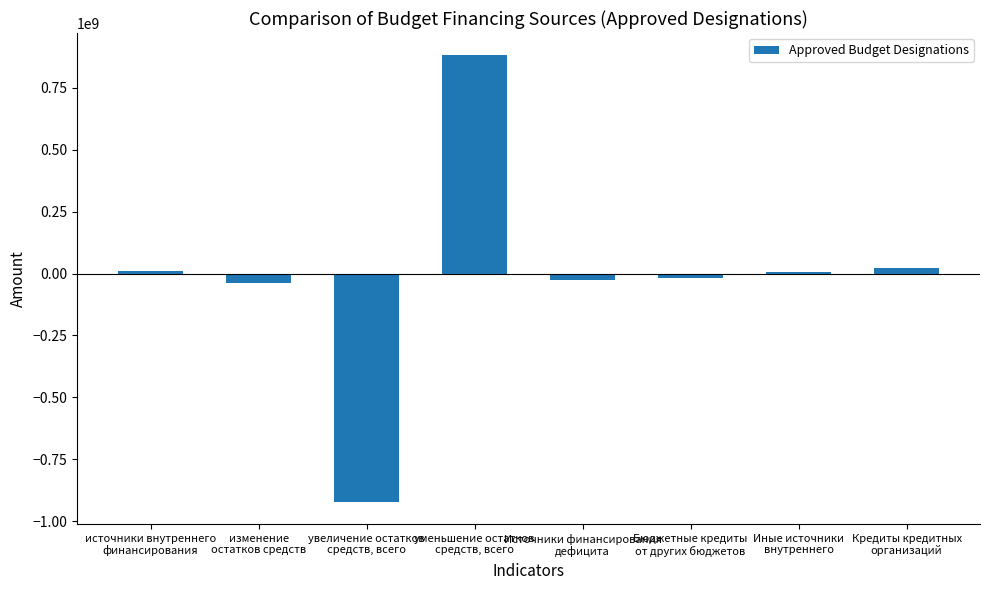

List the labels in order of value, largest first.

уменьшение остатков
средств, всего, Кредиты кредитных
организаций, источники внутреннего
финансирования, Иные источники
внутреннего, Бюджетные кредиты
от других бюджетов, Источники финансирования
дефицита, изменение
остатков средств, увеличение остатков
средств, всего